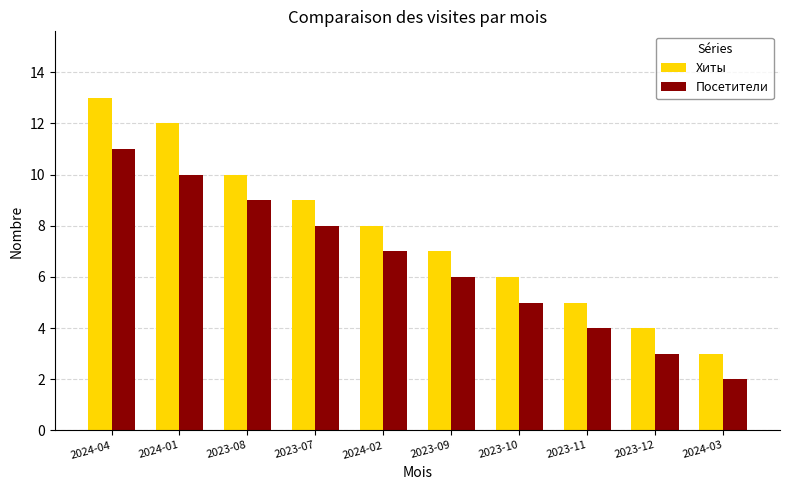

Rank the series by their maximum value, from lowest to highest.

Посетители, Хиты